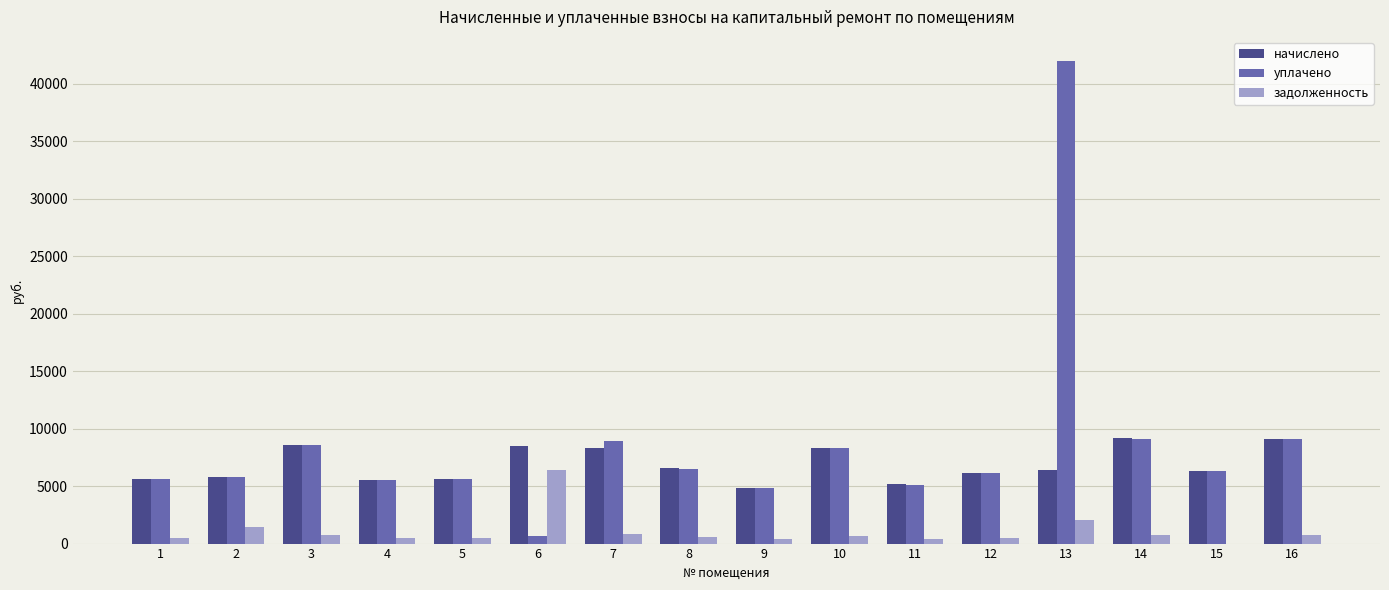

What is the sum of all задолженность values?

16985.7